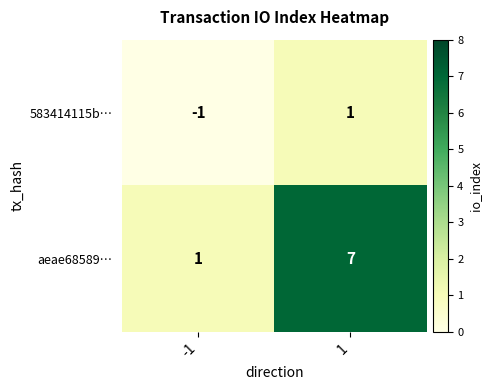

Is the value of 583414115b… at -1 greater than the value of aeae68589… at -1?

No